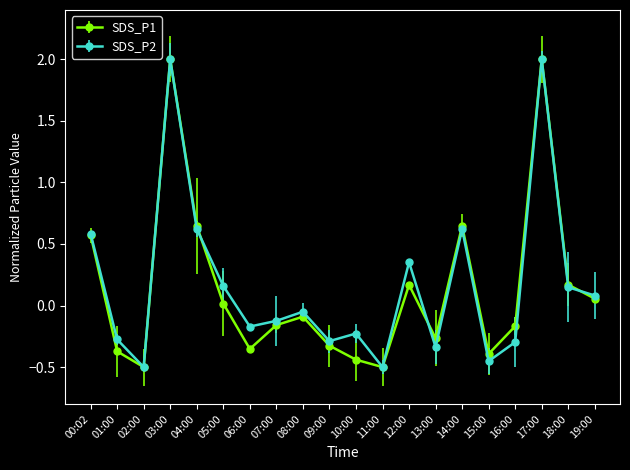

What is the label of the 19th point from the right?

01:00